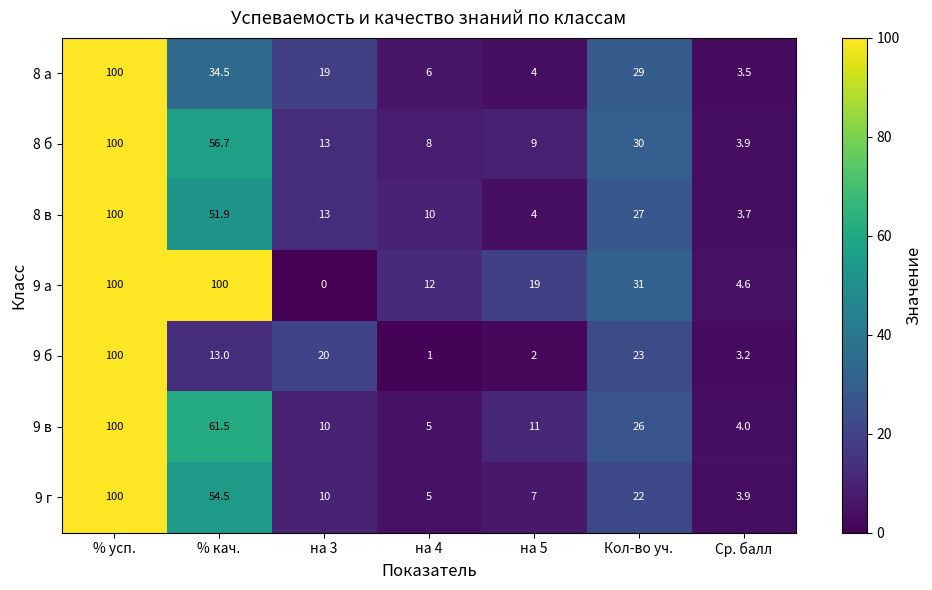

What is the sum of all 9 в values?

217.5